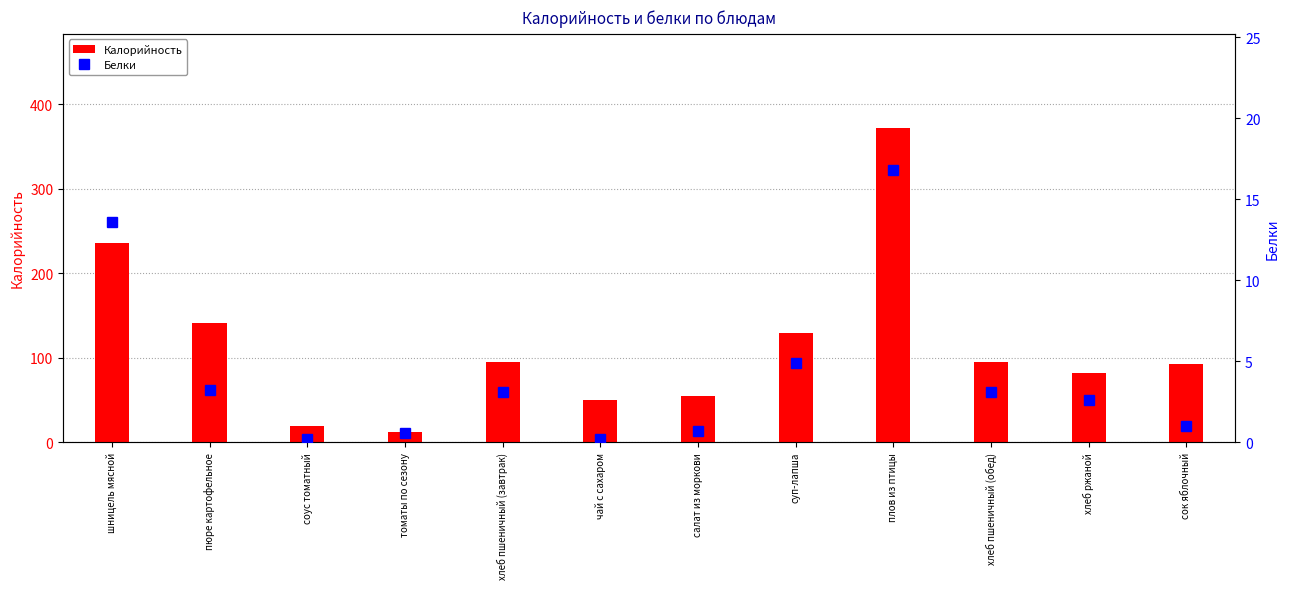

At which label does Калорийность reach its peak?

плов из птицы